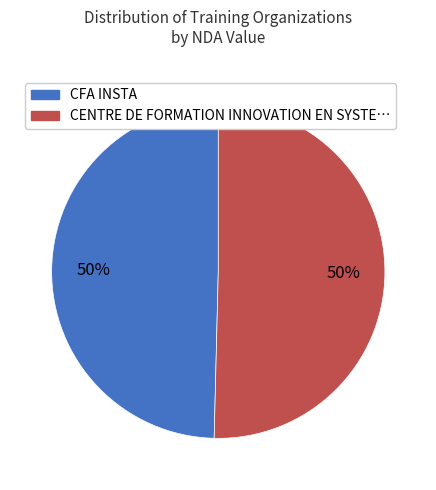

How many segments does this pie chart have?

2